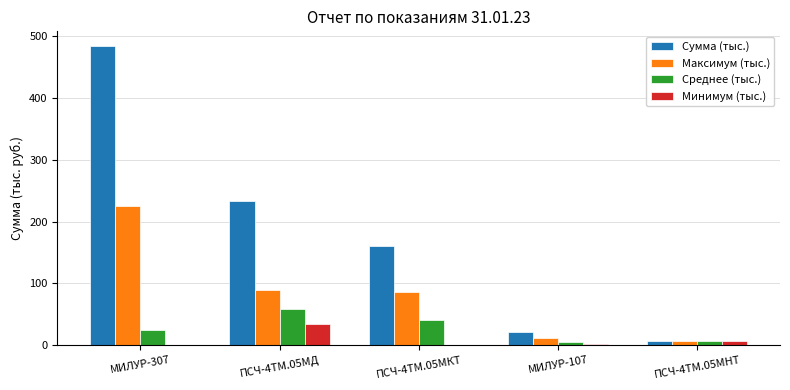

Which series has the largest total across all categories?

Сумма (тыс.)